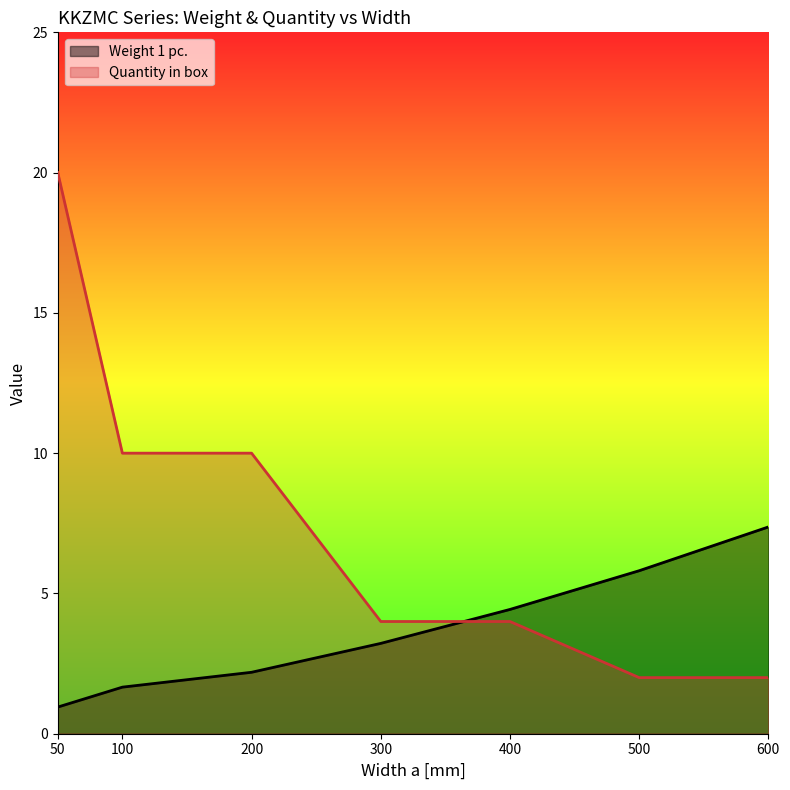

What are all the series names shown in the legend?

Weight 1 pc., Quantity in box